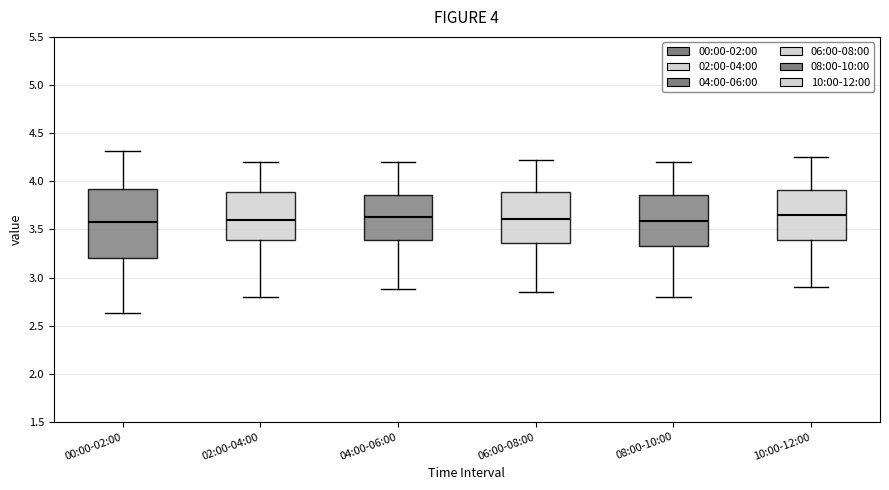

Which box is the tallest, from its lower edge to its upper edge?

00:00-02:00